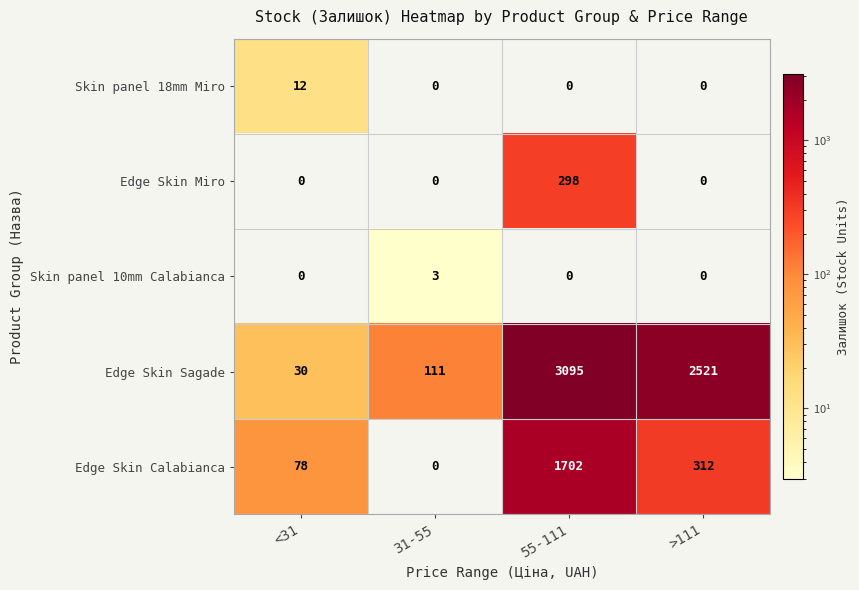

Which series has the widest spread of values?

Edge Skin Sagade